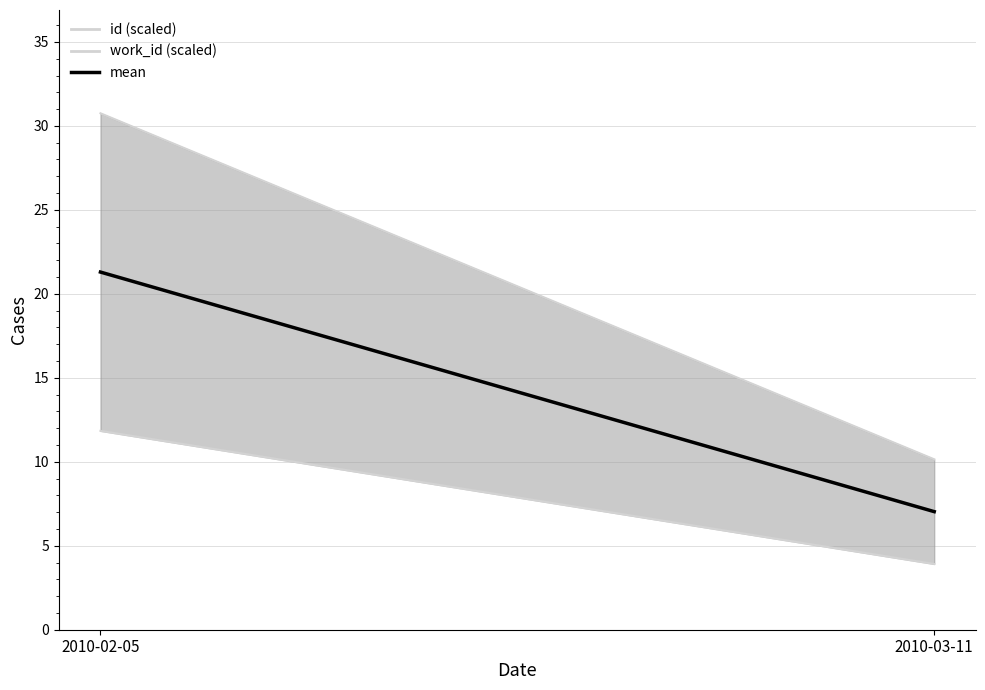

Is it true that id (scaled) equals 18.1 at 2010-03-11?

False